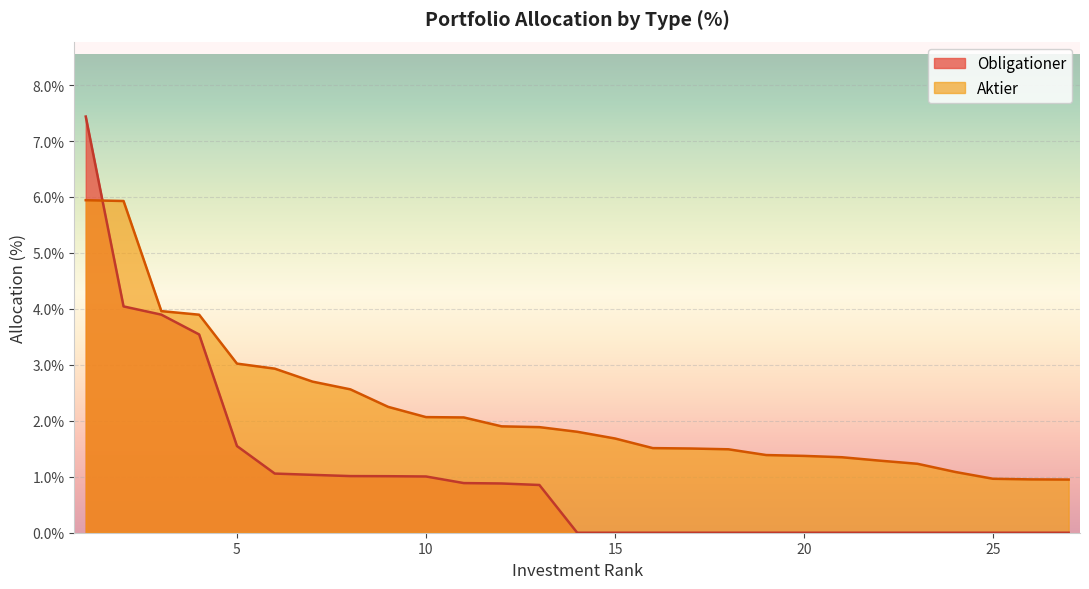

Which series has the largest total across all categories?

Aktier